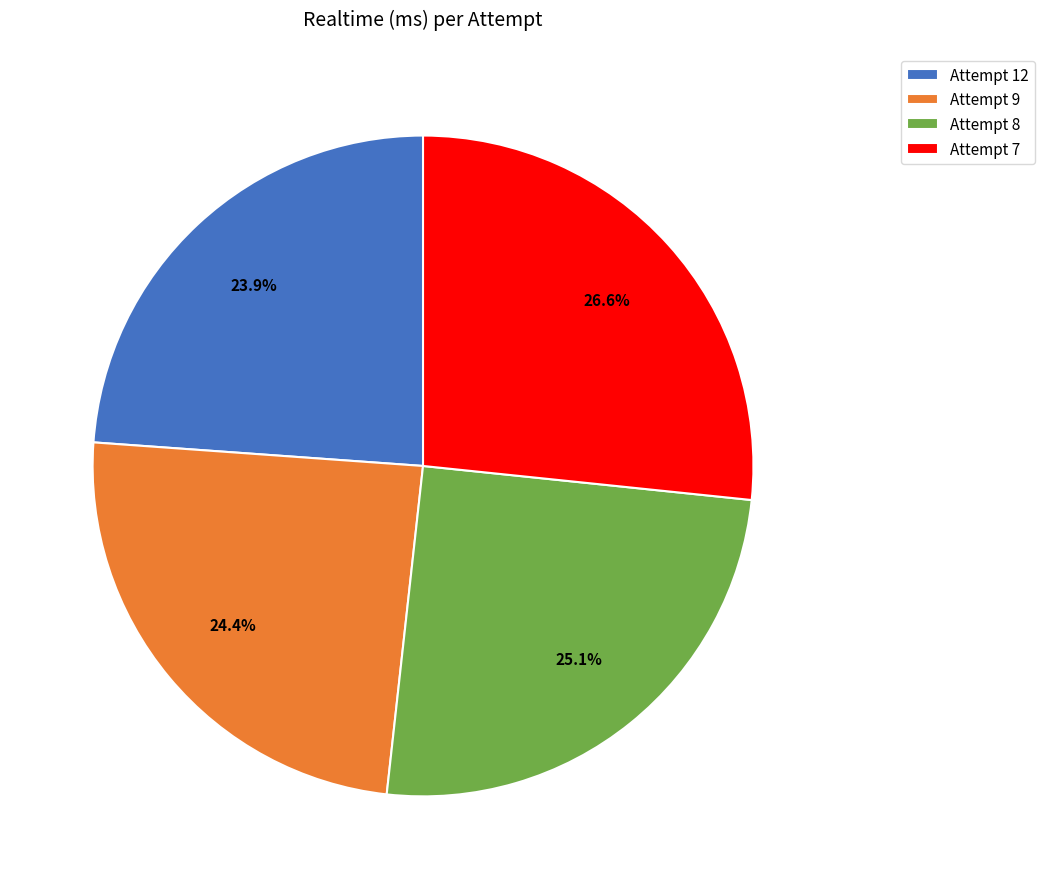

Do Attempt 9 and Attempt 7 together represent more than half of the pie?

Yes